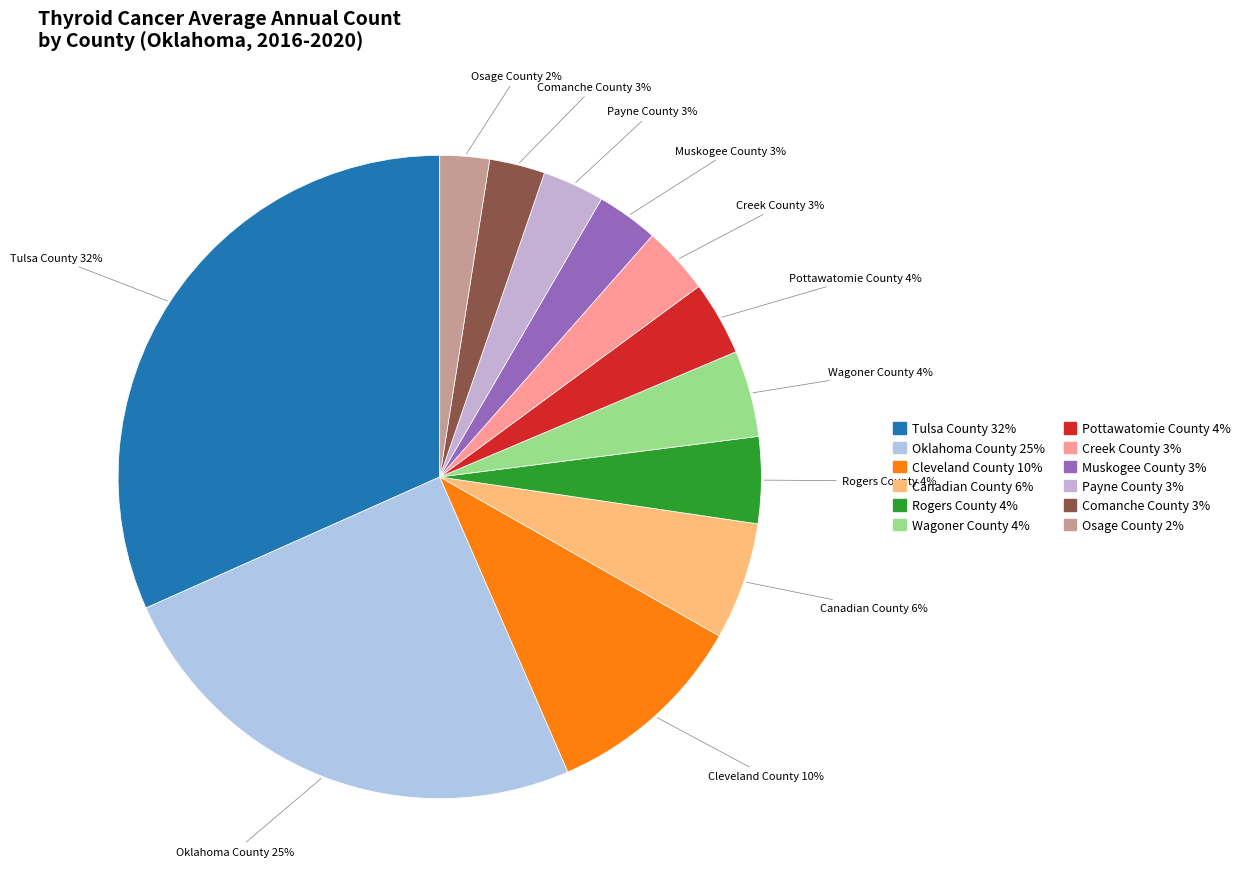

Do Pottawatomie County and Wagoner County together represent more than half of the pie?

No